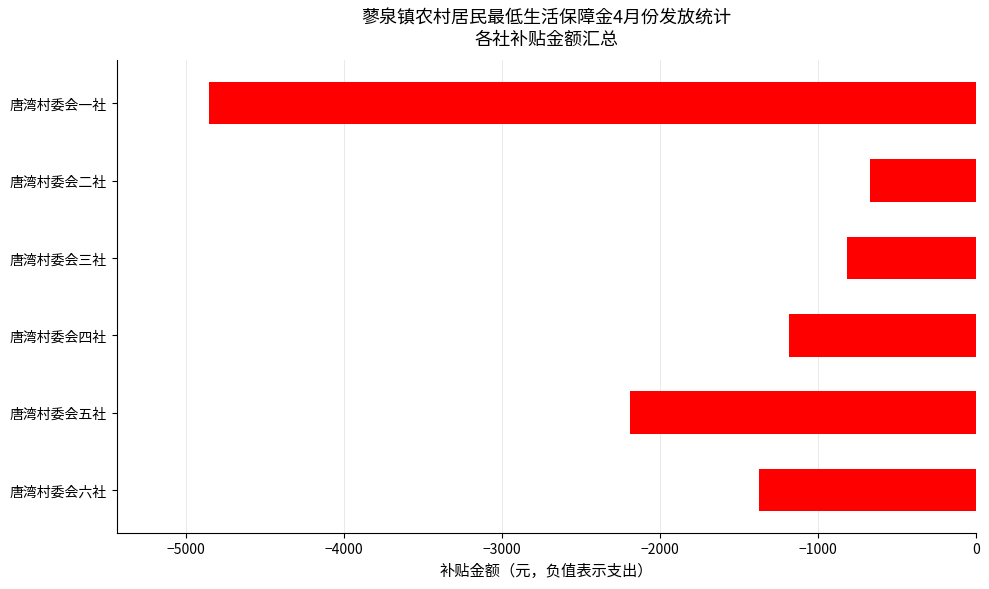

What is the difference between the values at 唐湾村委会六社 and 唐湾村委会五社?

815